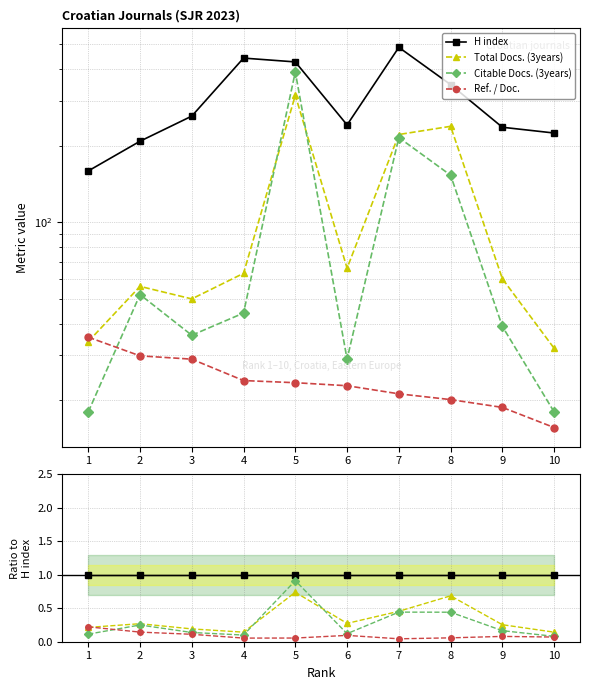

What is the sum of the Citable Docs. (3years) values at 1 and 7?

0.6